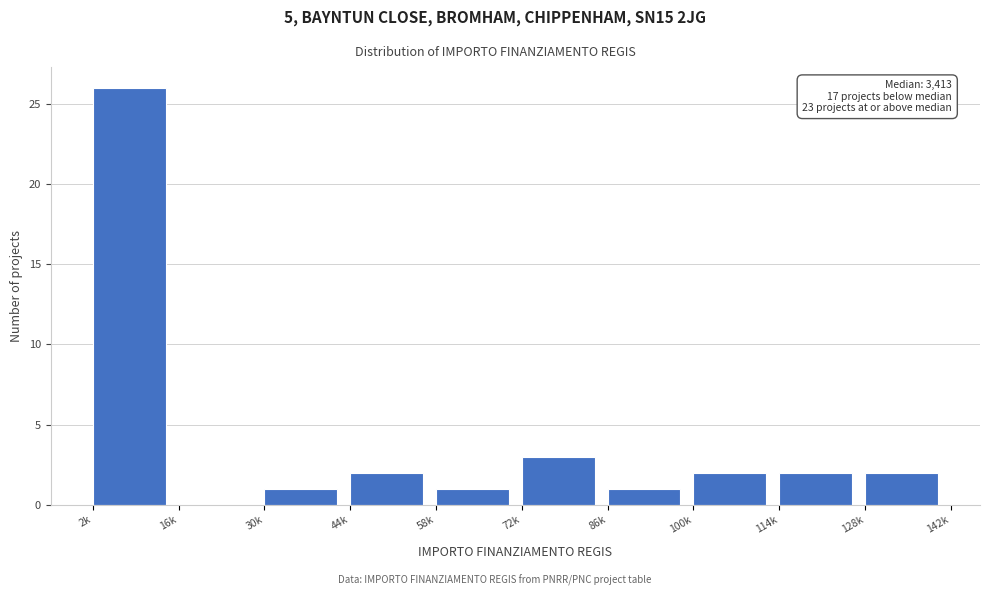

Reading right to left, transcribe all the data shown in this chart.

128k=2	114k=2	100k=2	86k=1	72k=3	58k=1	44k=2	30k=1	16k=0	2k=26